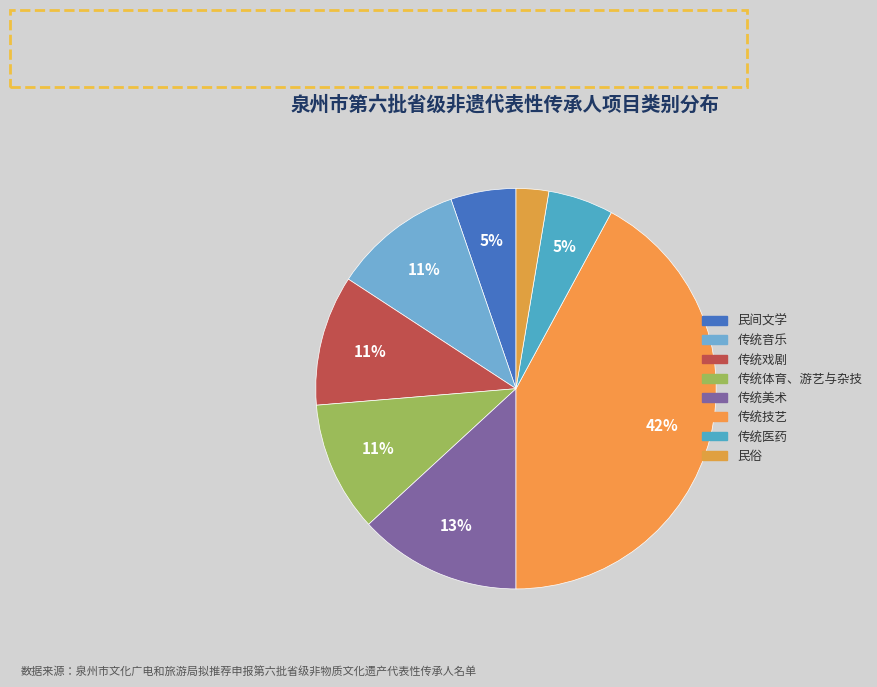

How many slices are in this pie chart?

8